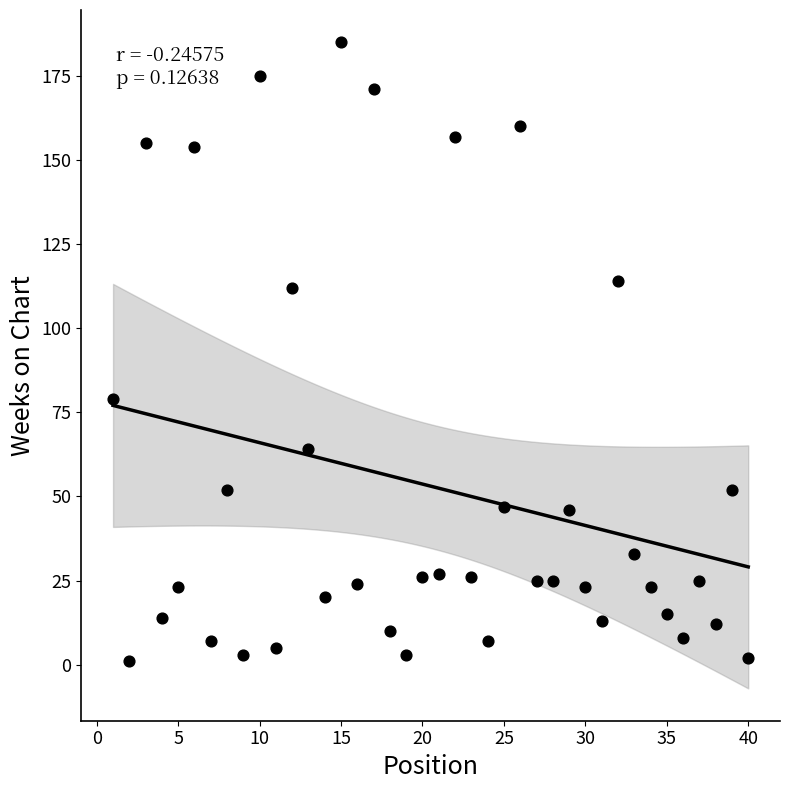

What is the range of Y values (max minus min)?

184